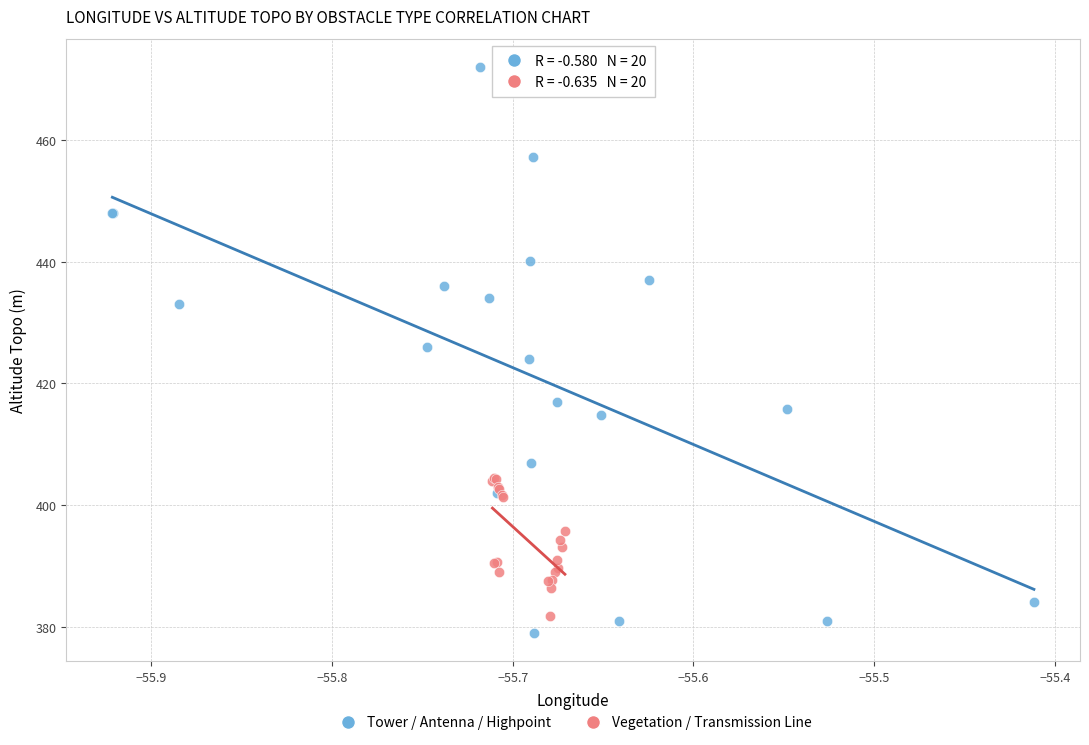

Which series reaches the maximum Y coordinate?

Tower / Antenna / Highpoint